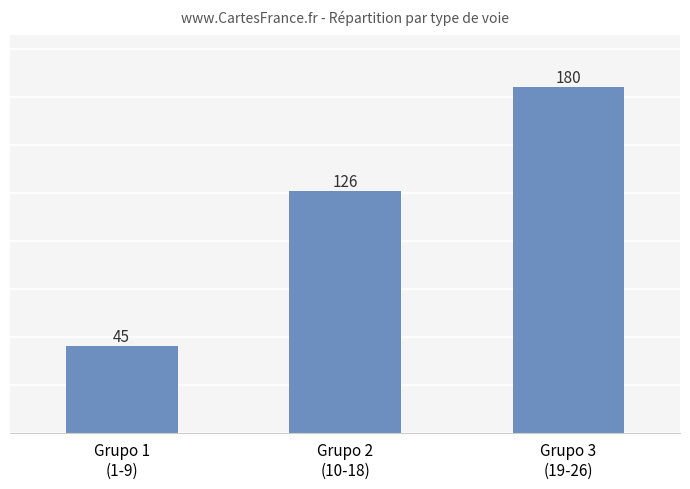

Rank the categories by value from highest to lowest.

Grupo 3
(19-26), Grupo 2
(10-18), Grupo 1
(1-9)